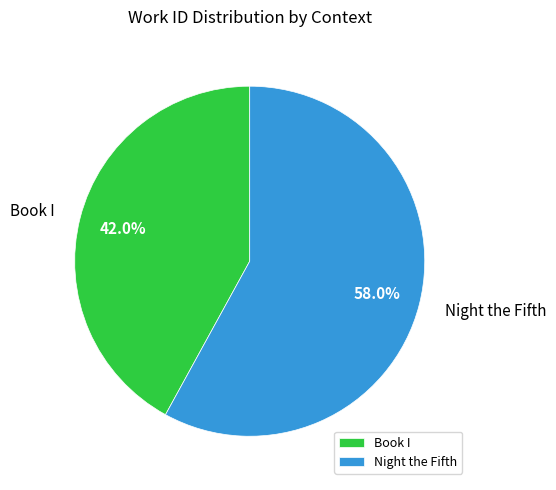

Which slice is the smallest?

Book I